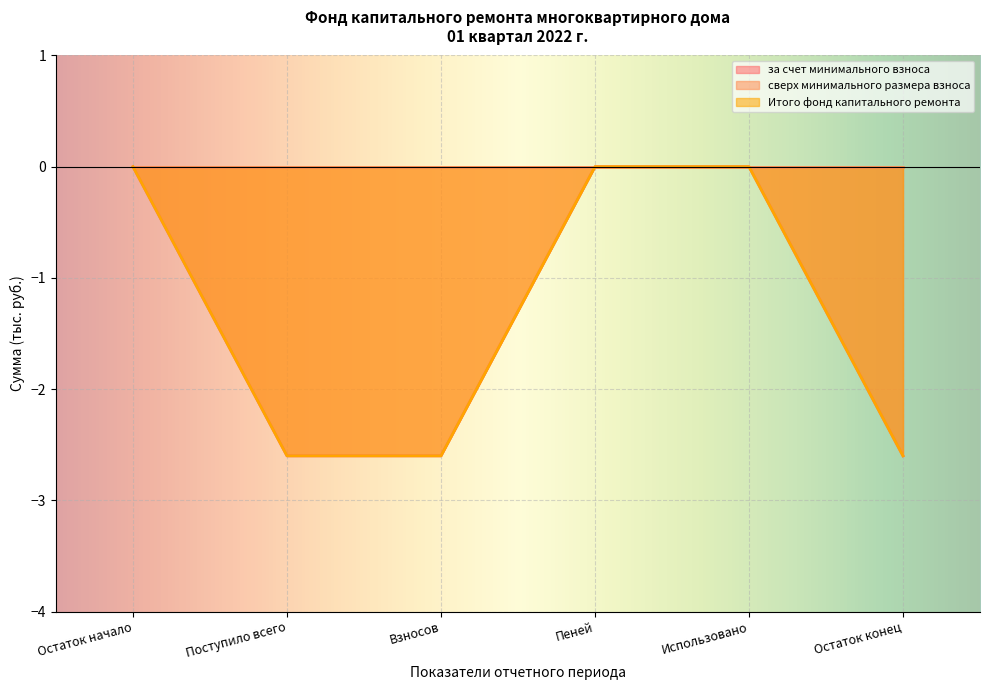

Reading right to left, what are all the values shown in this chart?

за счет минимального взноса: -2.6	0.0	0.0	-2.6	-2.6	0.0
Итого фонд капитального ремонта: -2.6	0.0	0.0	-2.6	-2.6	0.0